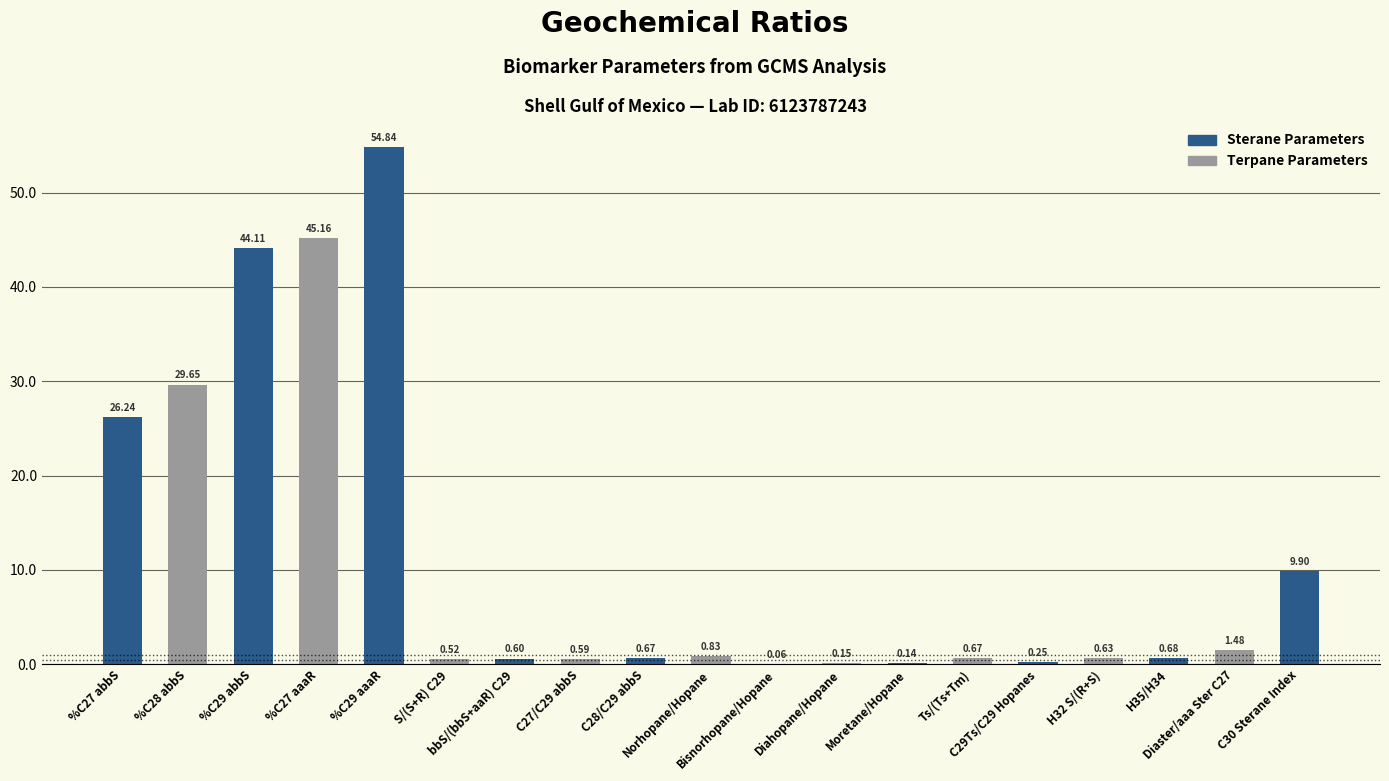

What is the greatest value displayed?

54.8